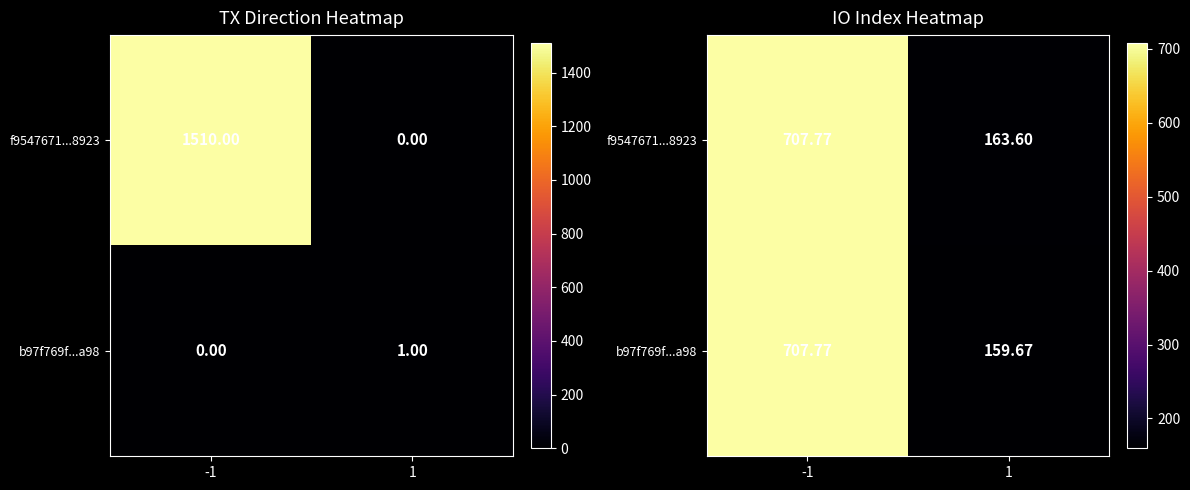

List the labels in order of f9547671...8923 value, largest first.

-1, 1